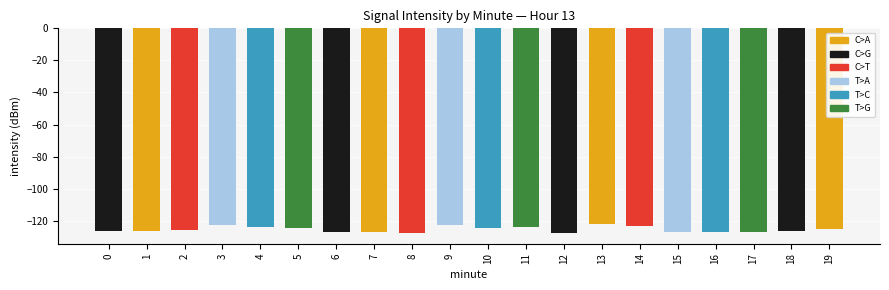

How many bars are there in total?

20